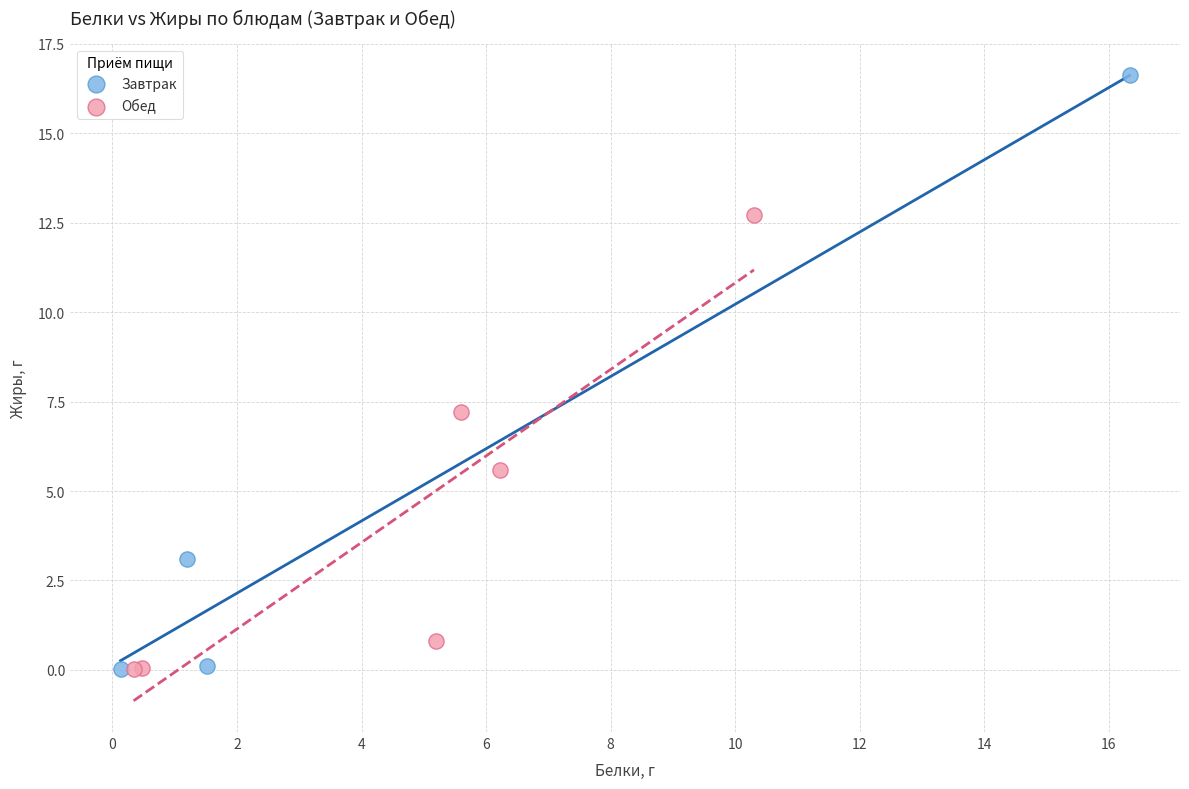

Which series reaches the maximum Y coordinate?

Завтрак